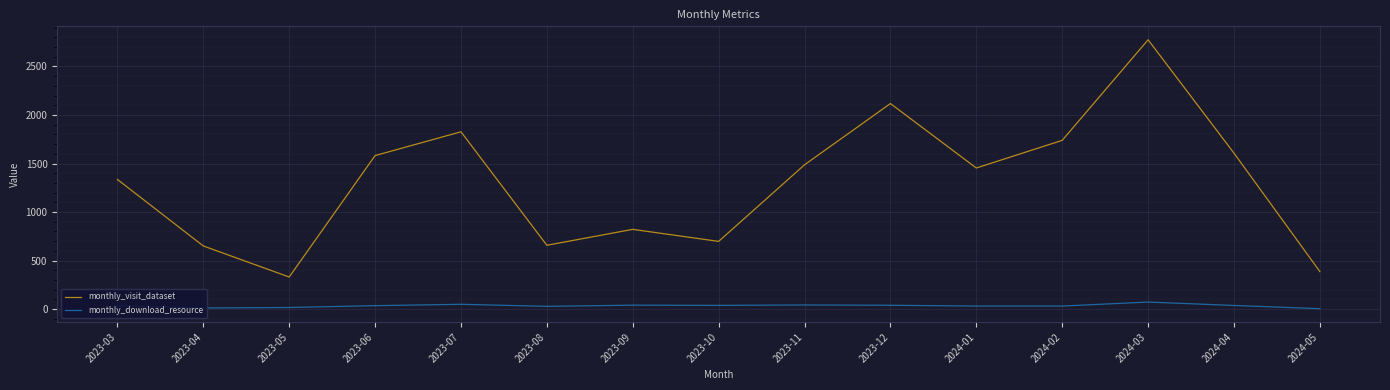

What is the average value of the monthly_download_resource series?

35